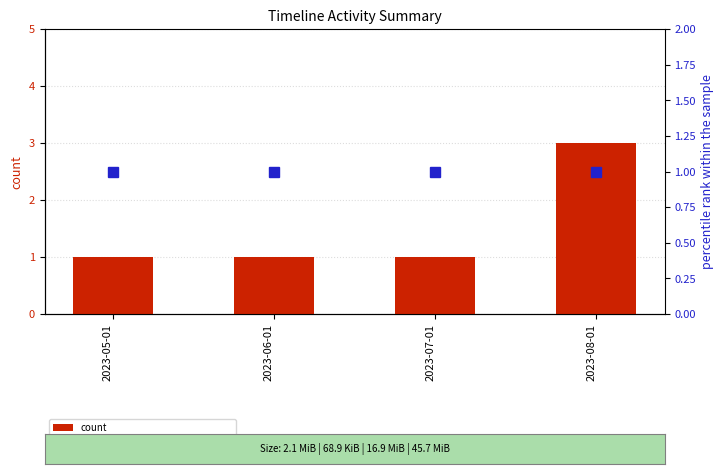

Which category has the lowest value across all series?

2023-05-01